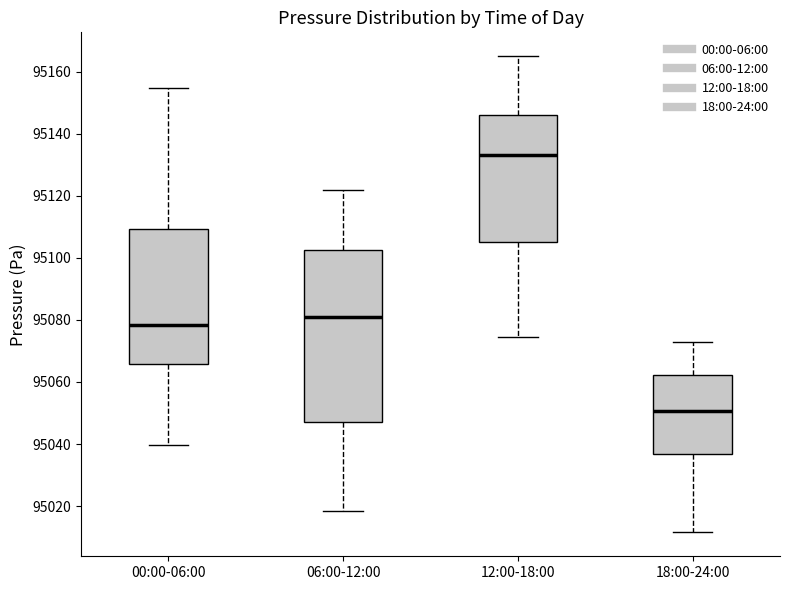

Reading left to right, read every box against the y-axis: the position of its median line, the range the box covers, and the ends of its whiskers. The values are not printed on the chart, so give them approximately, as read against the axis.

00:00-06:00: median 95078, box 95066 to 95110, whiskers 95040 to 95154
06:00-12:00: median 95082, box 95048 to 95102, whiskers 95018 to 95122
12:00-18:00: median 95134, box 95106 to 95146, whiskers 95074 to 95166
18:00-24:00: median 95050, box 95036 to 95062, whiskers 95012 to 95074